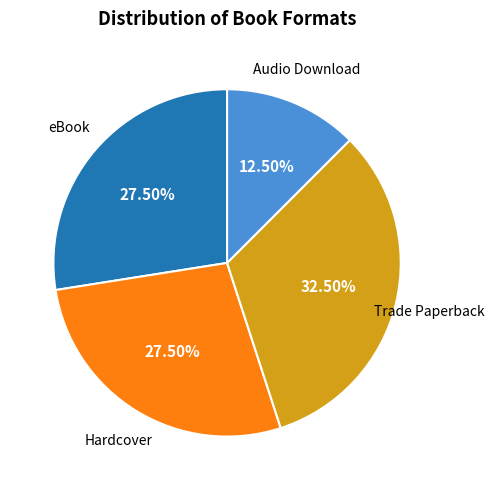

Does any single category account for the majority?

No